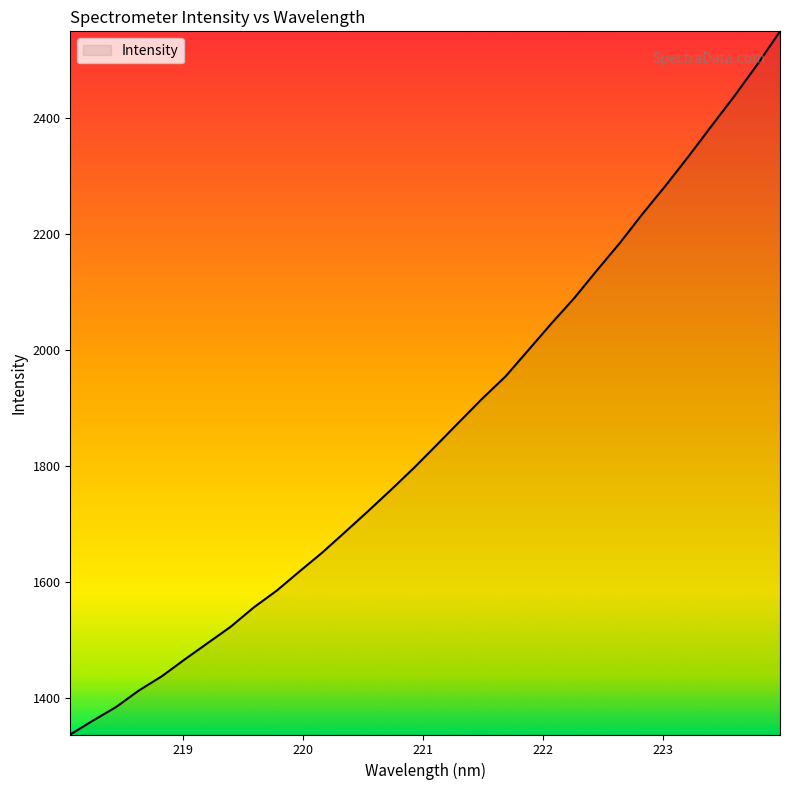

True or false: there are more than 1 points higher than both neighbors.

False